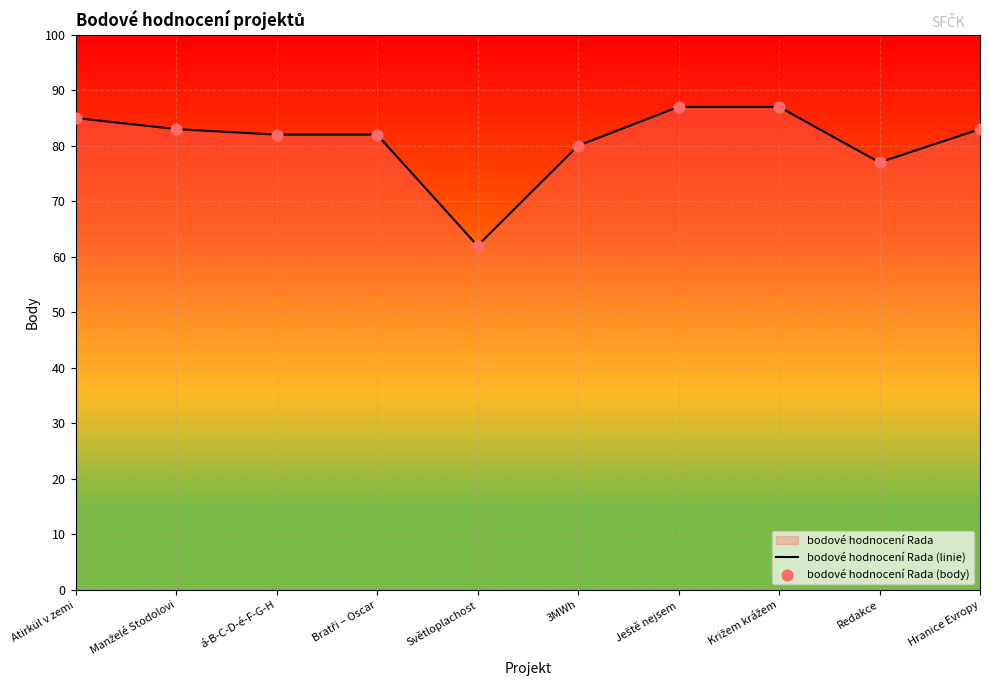

Which series reaches the maximum Y coordinate?

bodové hodnocení Rada (linie)